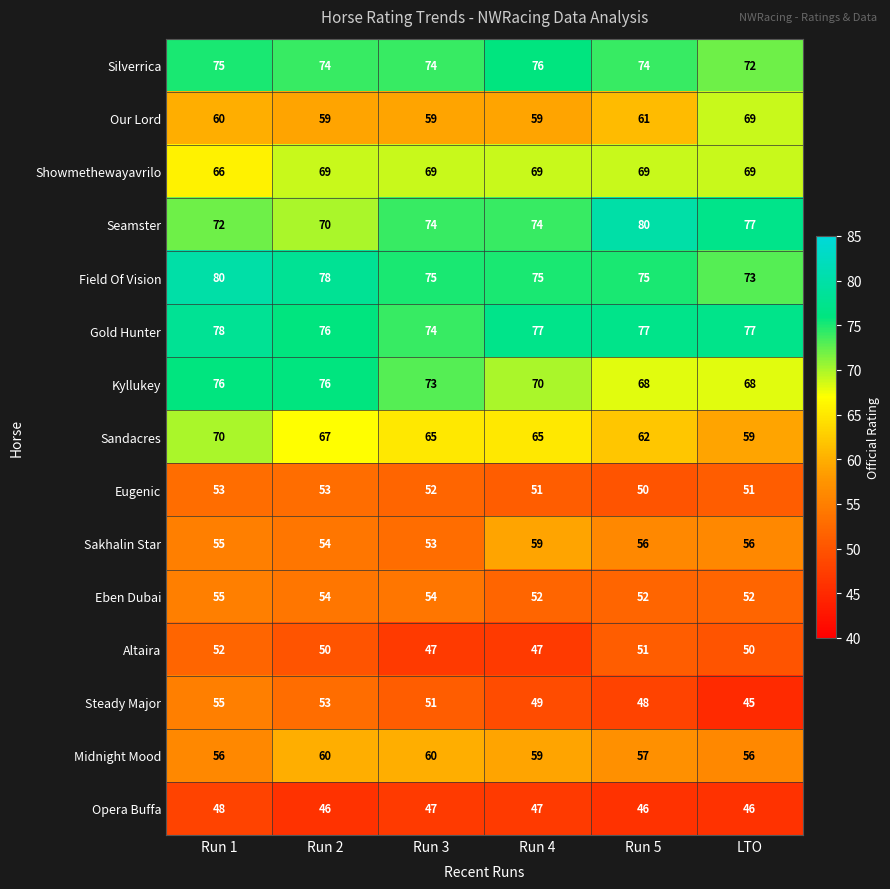

At how many categories does at least one series exceed 72?

6